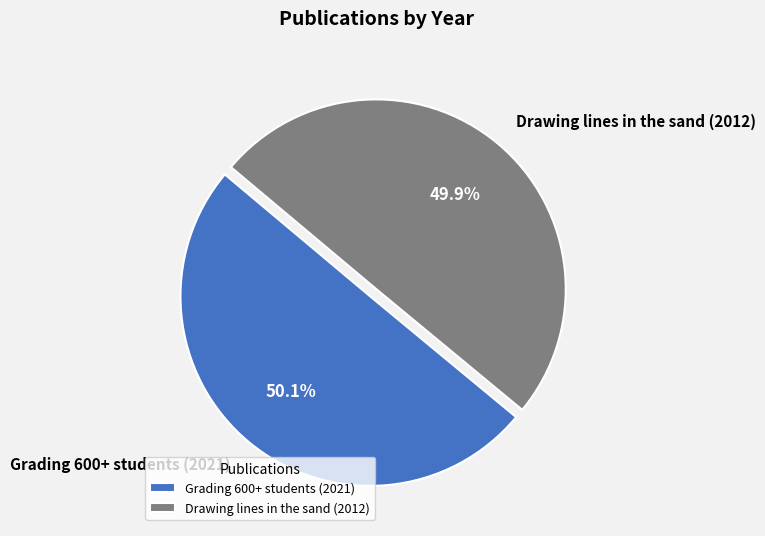

What is the ratio of the value at Drawing lines in the sand (2012) to the value at Grading 600+ students (2021)?

1.0